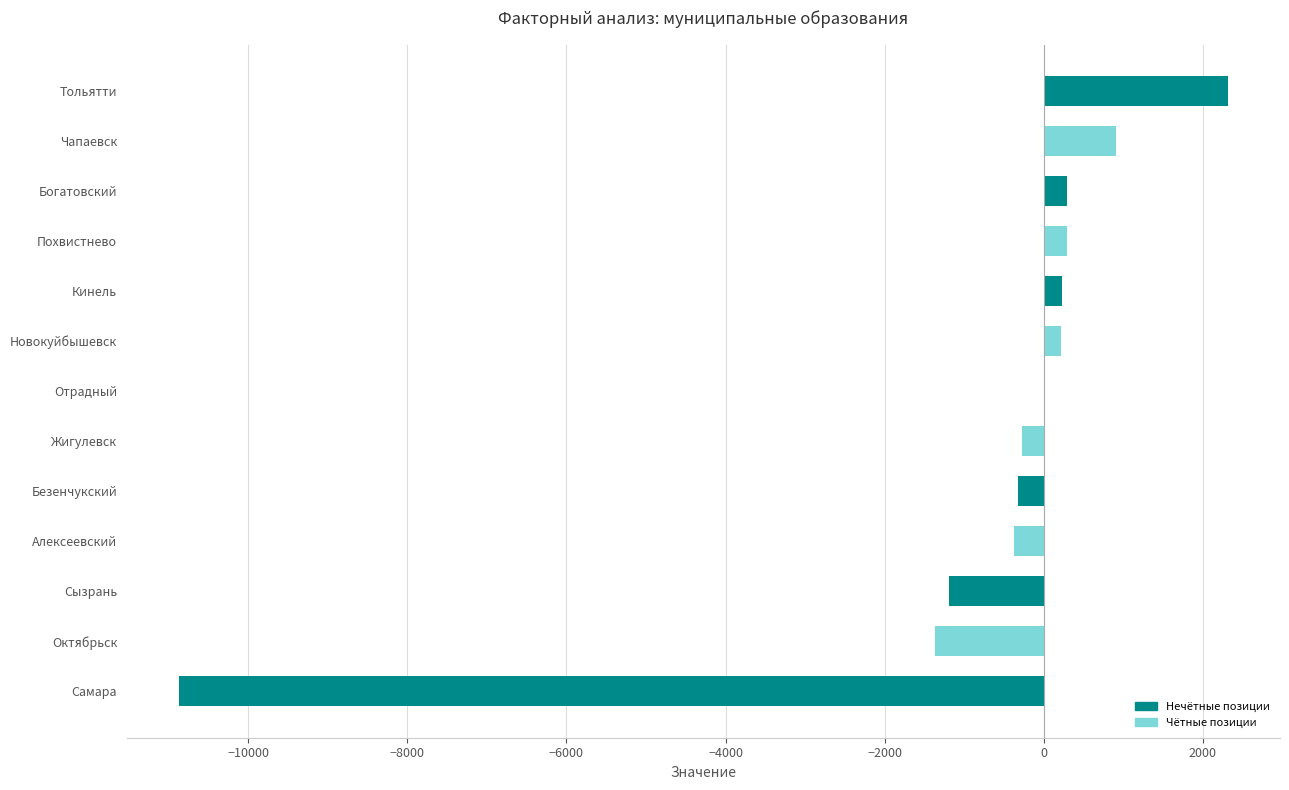

Where is the data nearest to the value -4277?

Октябрьск